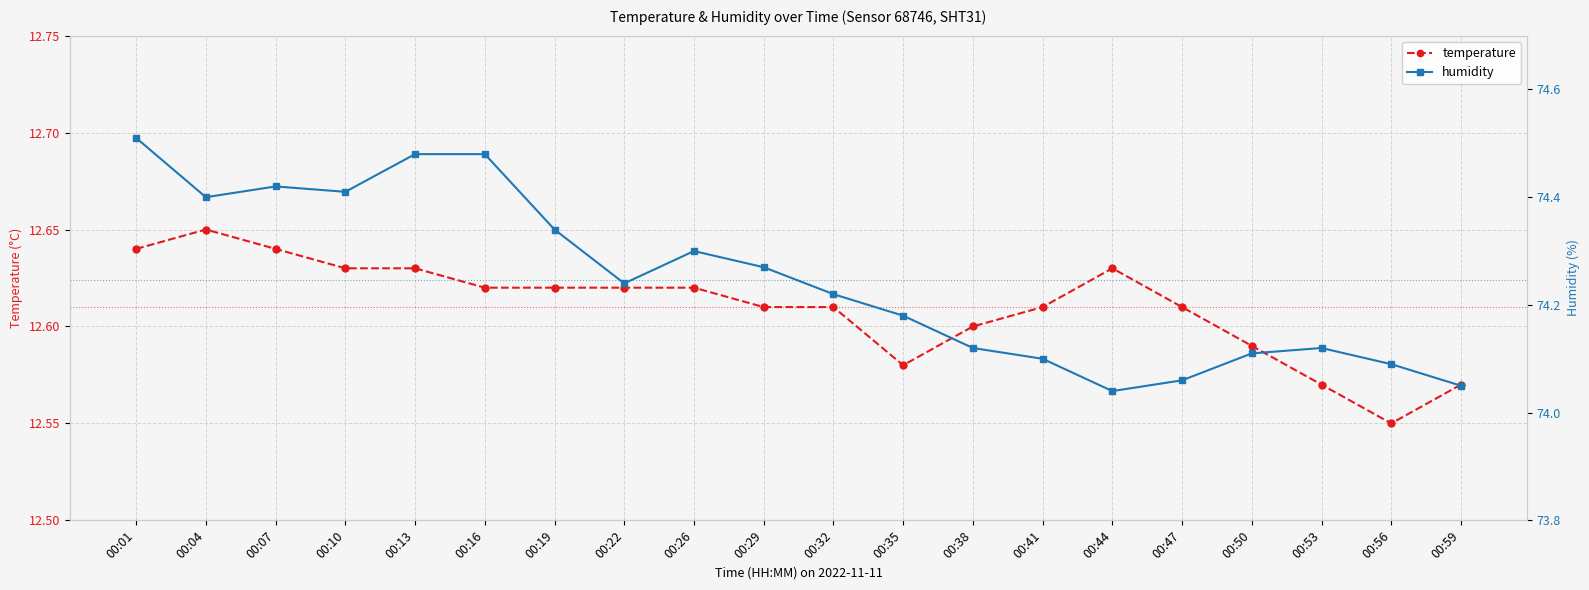

Does the chart display data point markers on the line(s)?

Yes